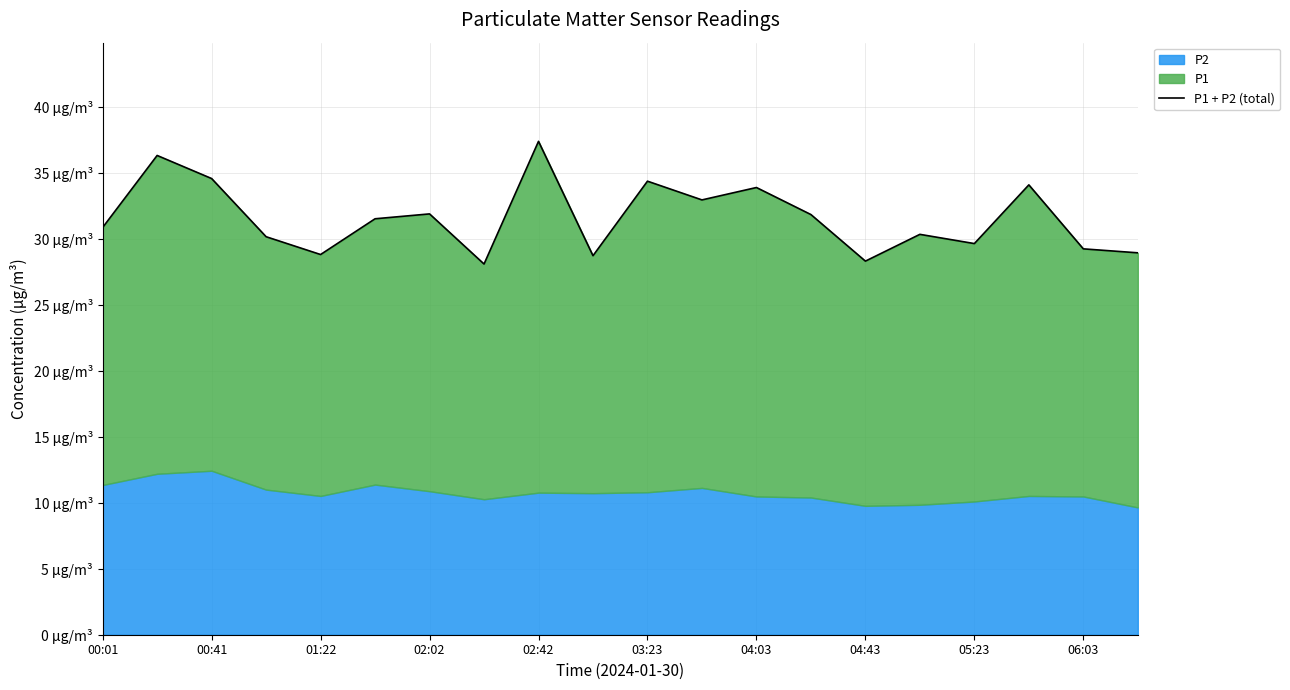

Is it true that the value at 03:23 is 34.4?

True